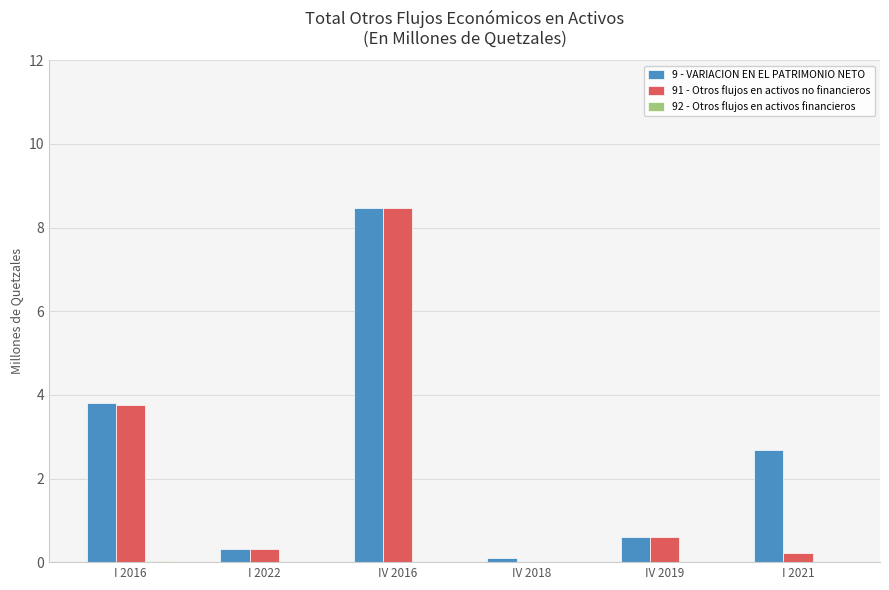

At which category is the sum across all series the highest?

IV 2016